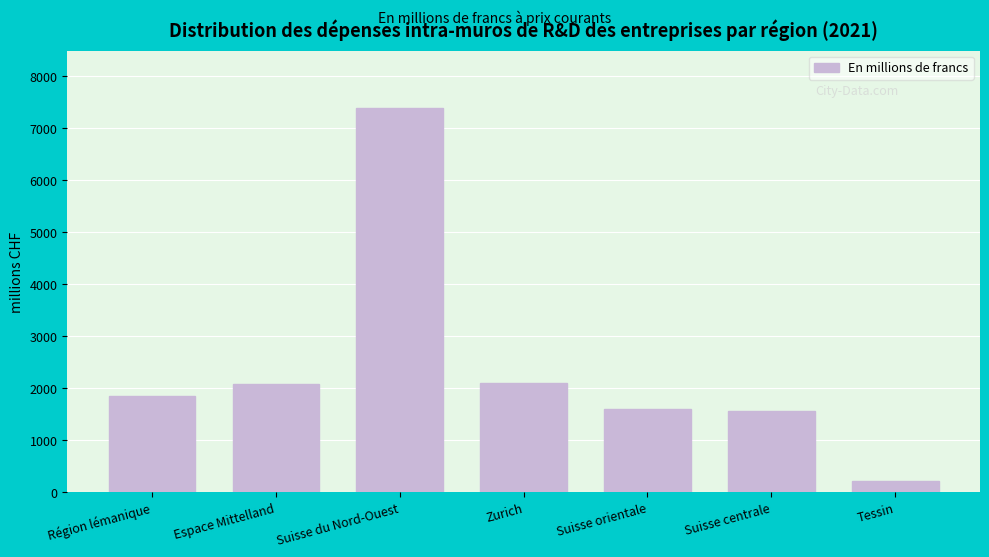

What is the difference between the values at Tessin and Suisse orientale?

1387.4